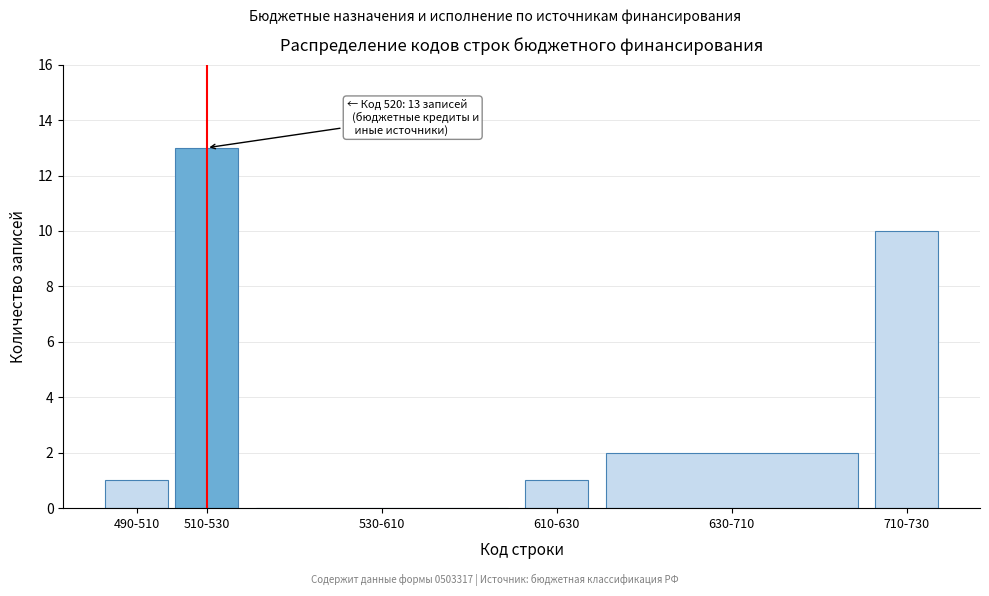

Reading left to right, list all the values displayed in this chart.

490-510=1	510-530=13	530-610=0	610-630=1	630-710=2	710-730=10